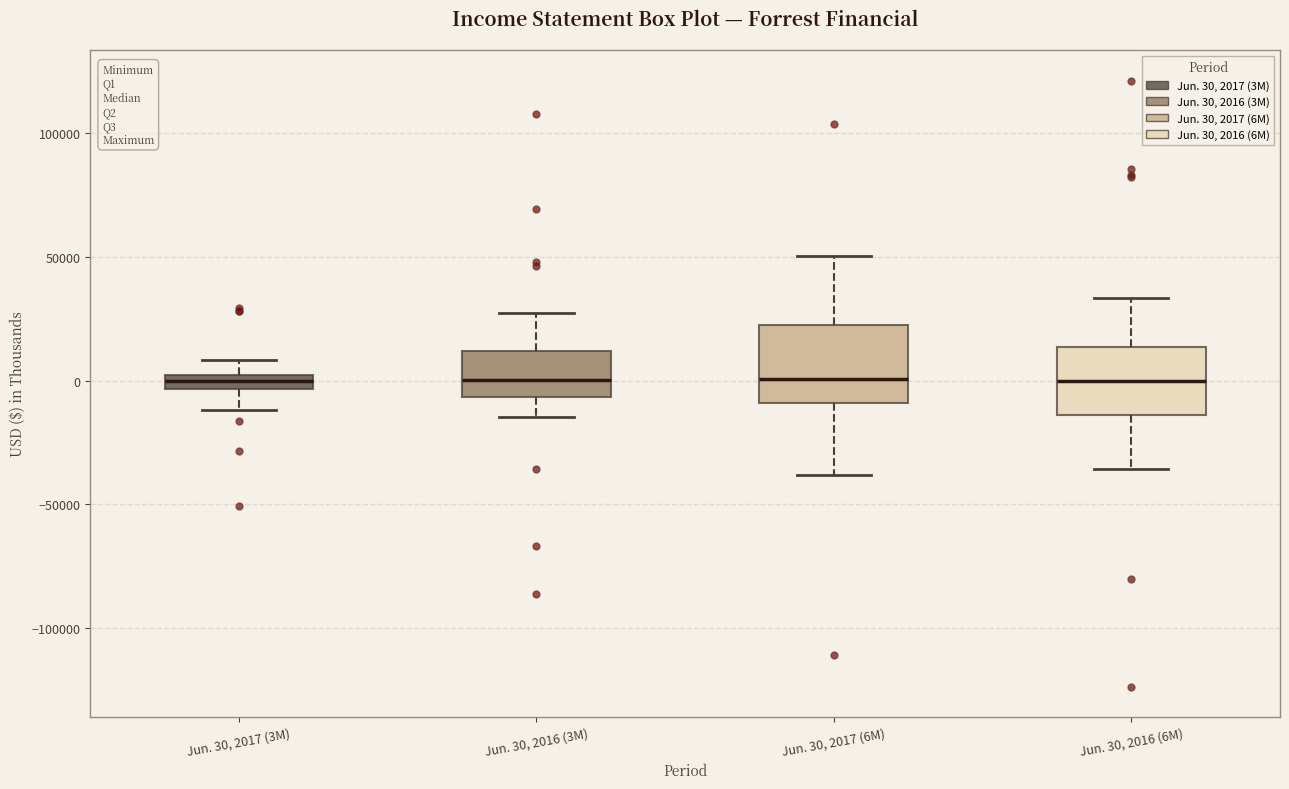

Where does the lower whisker of the box for Jun. 30, 2017 (6M) end on the y-axis? The values are not printed on the chart, so give them approximately, as read against the axis.

-40000